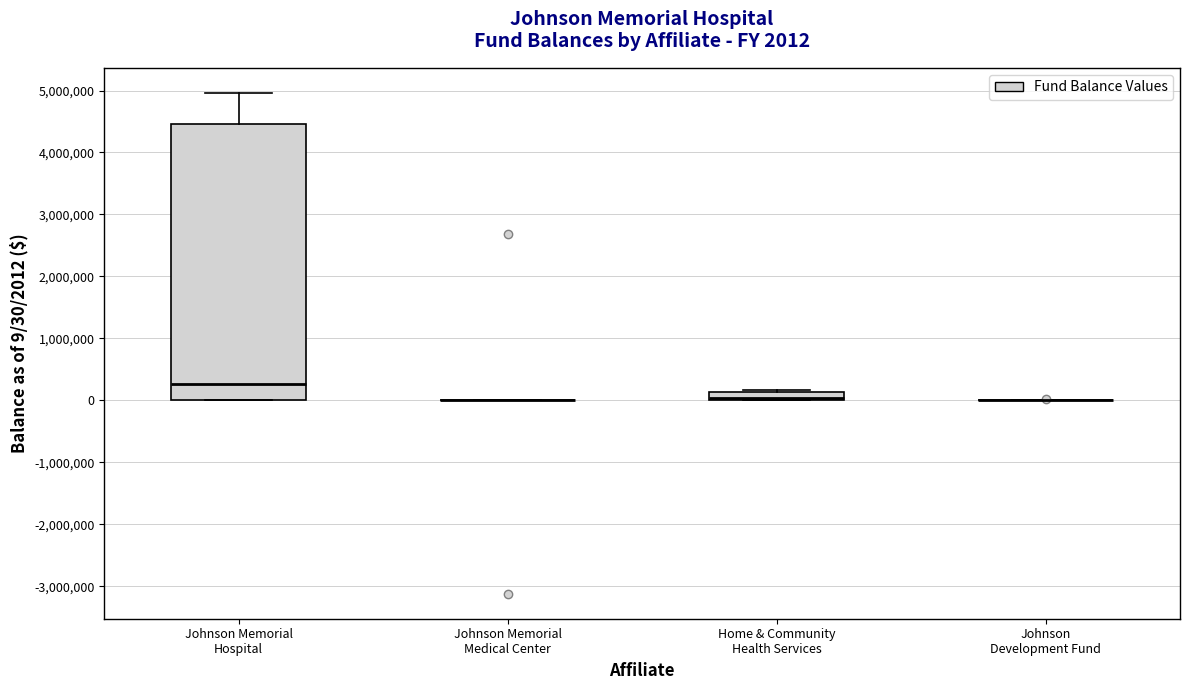

Comparing the boxes themselves (not the whiskers), which one is the tallest?

Johnson Memorial Hospital